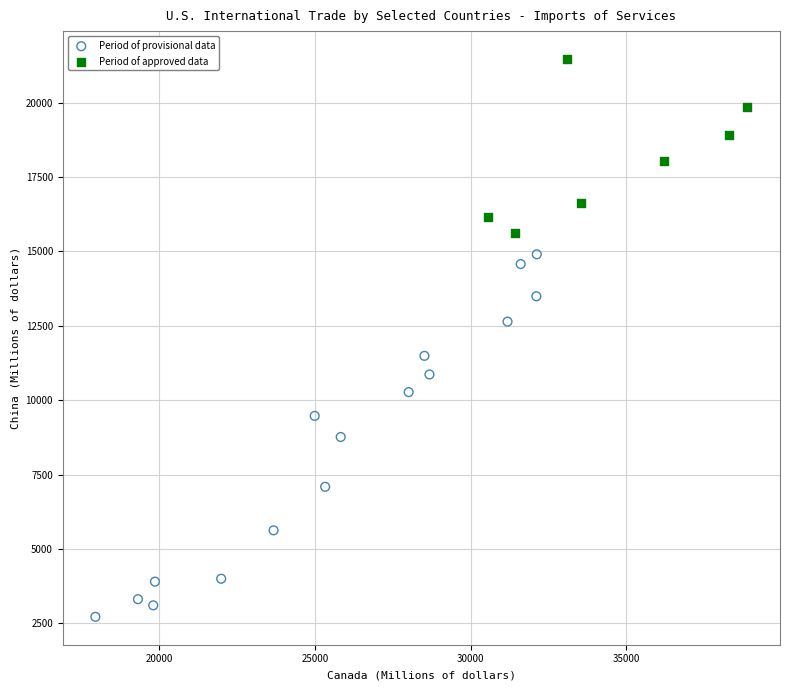

Which series contains the lowest Y value?

Period of provisional data